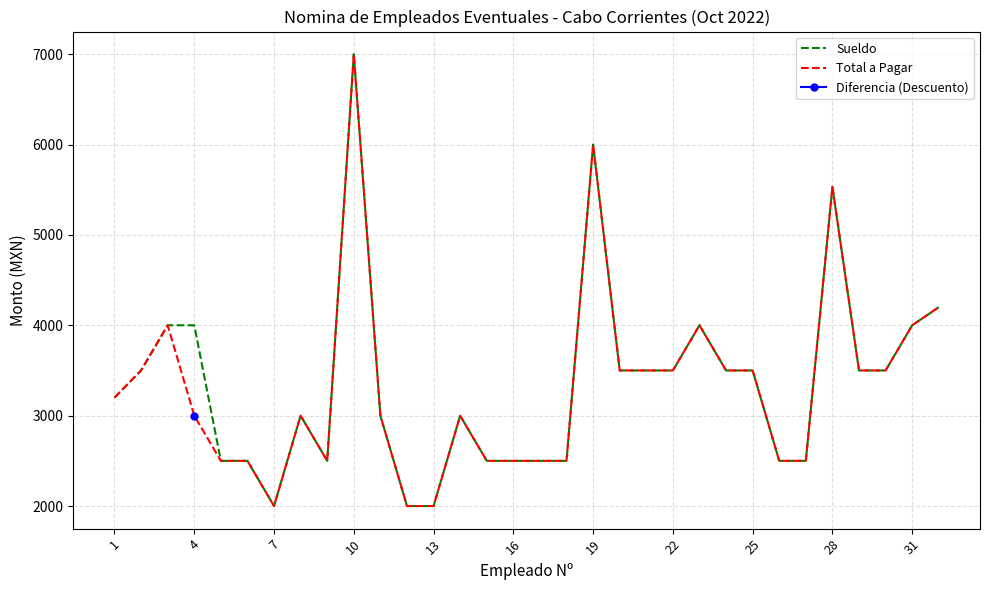

Rank the series at 23 from highest to lowest value.

Sueldo, Total a Pagar